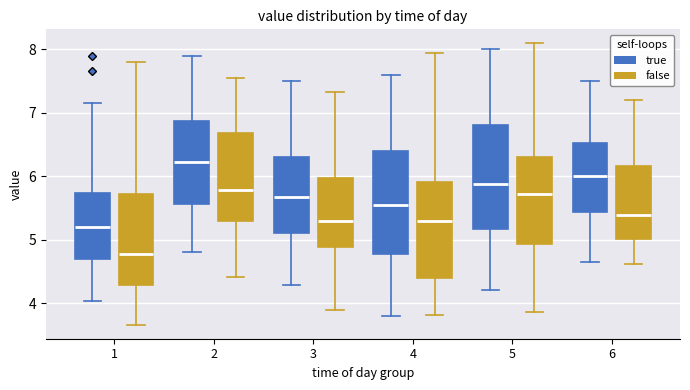

Which box has the lowest median line?

1 (false)